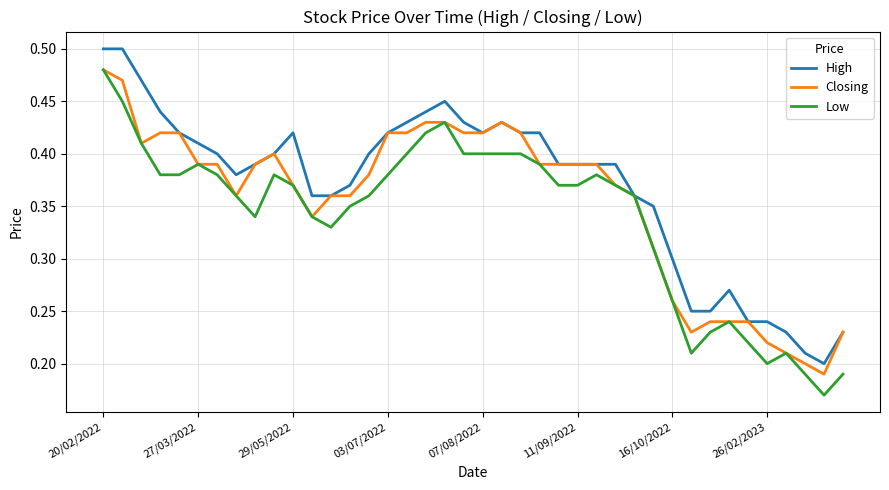

Which series has the largest total across all categories?

High